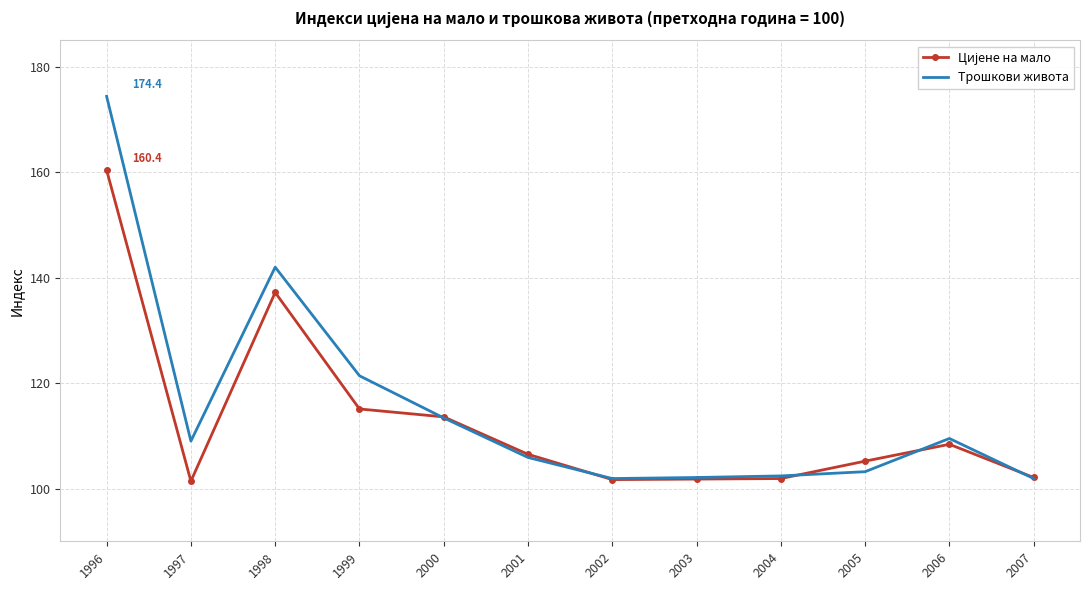

What is the total value across all series at 2004?

204.3